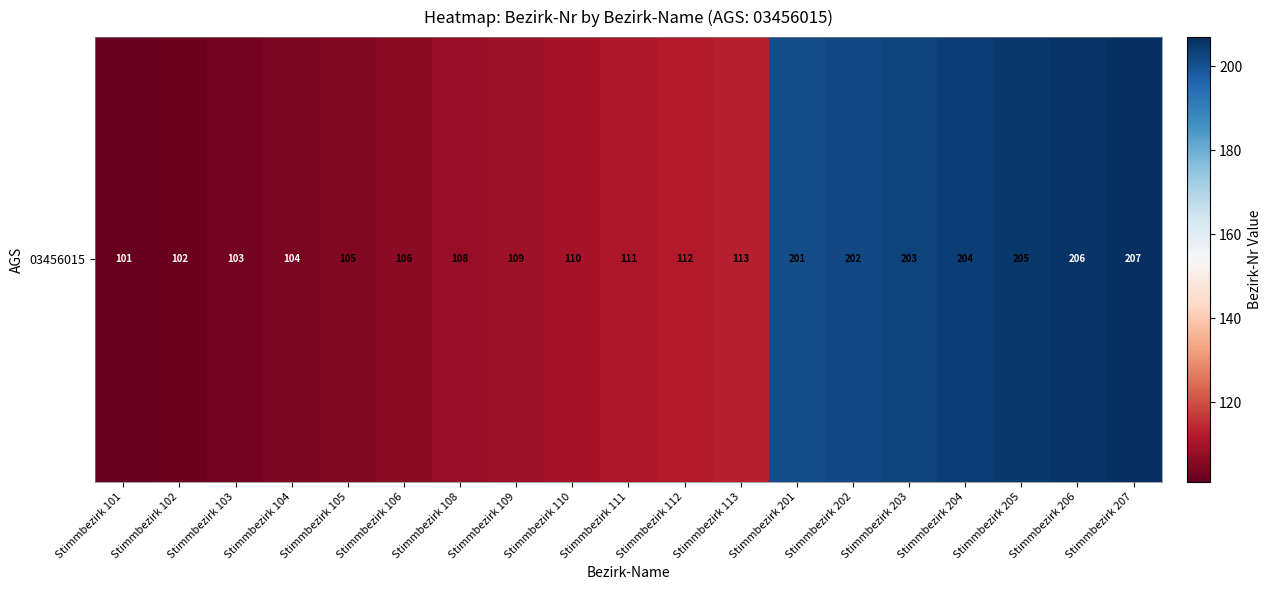

How many data points are less than 111?

9